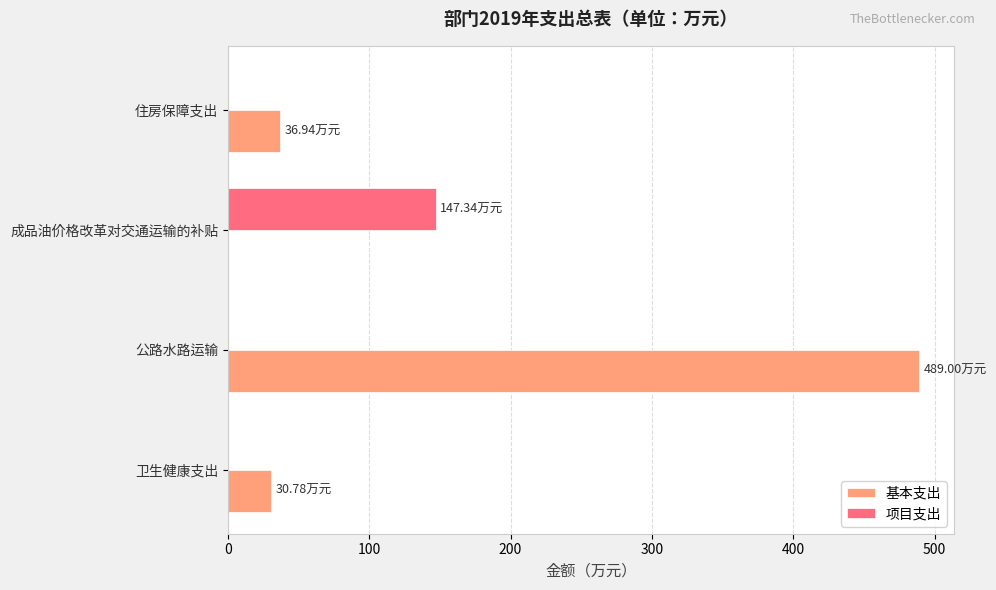

What is the sum of all 项目支出 values?

147.3